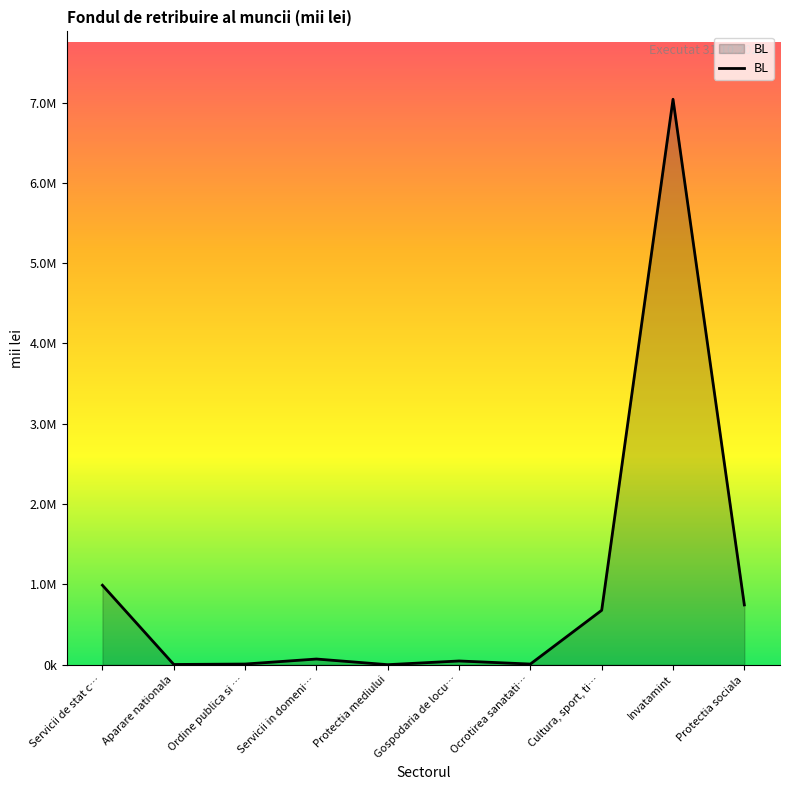

What is the value of the 1st point from the left?

990520.8